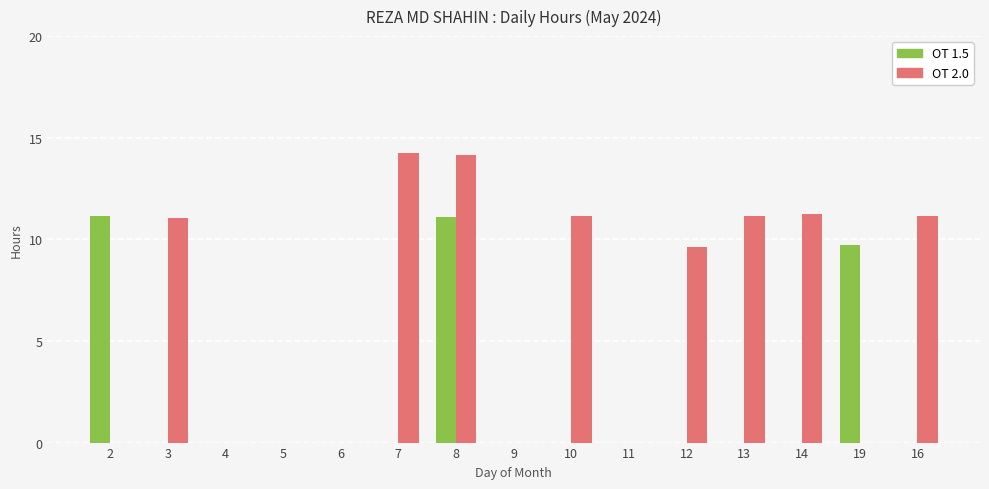

At which label does OT 2.0 first exceed 9?

3